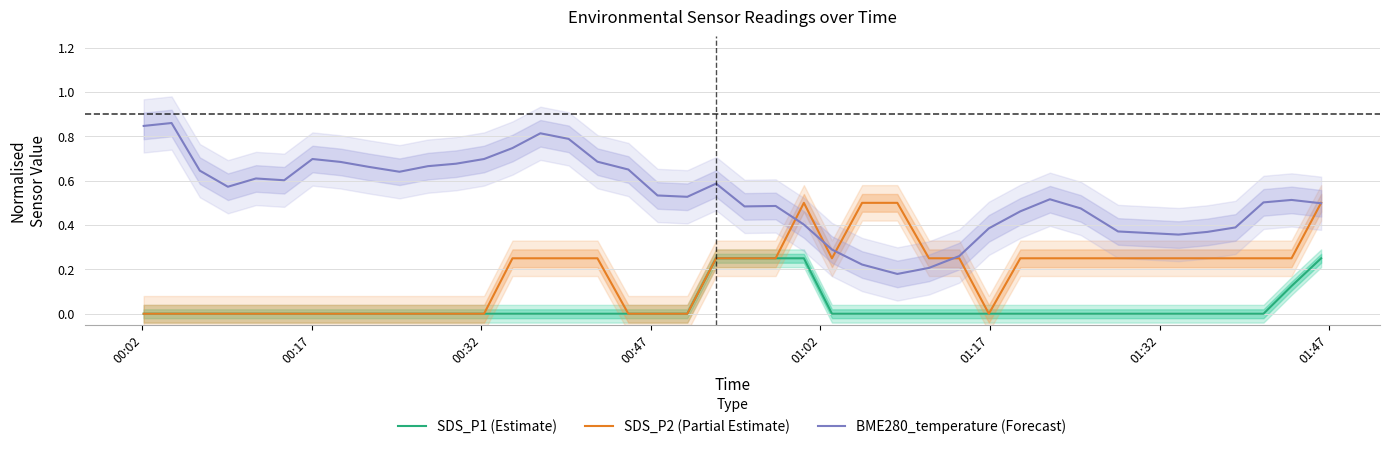

Which category has the lowest value in the SDS_P2 (Partial Estimate) series?

00:02